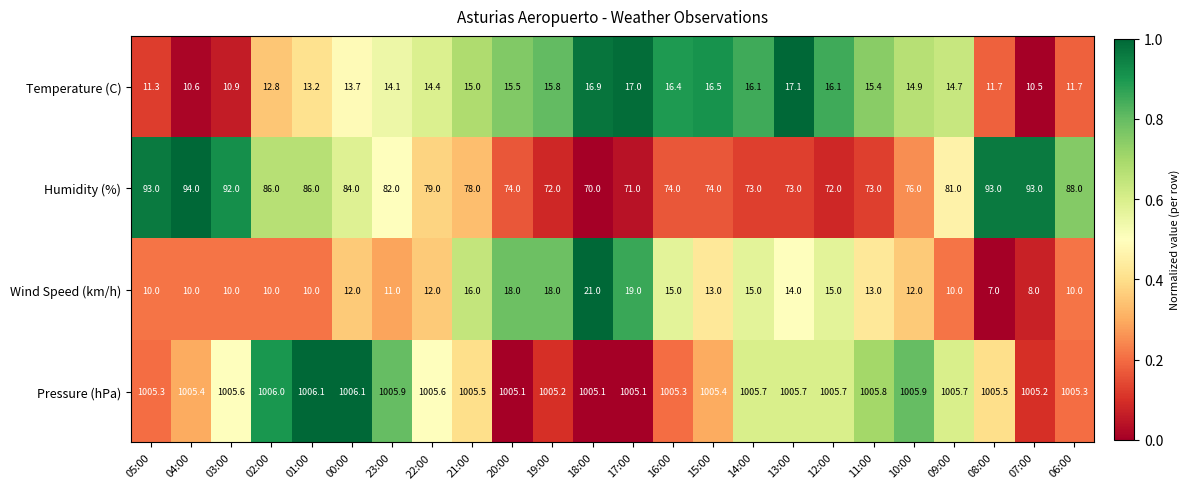

What is the minimum value for Humidity (%)?

70.0